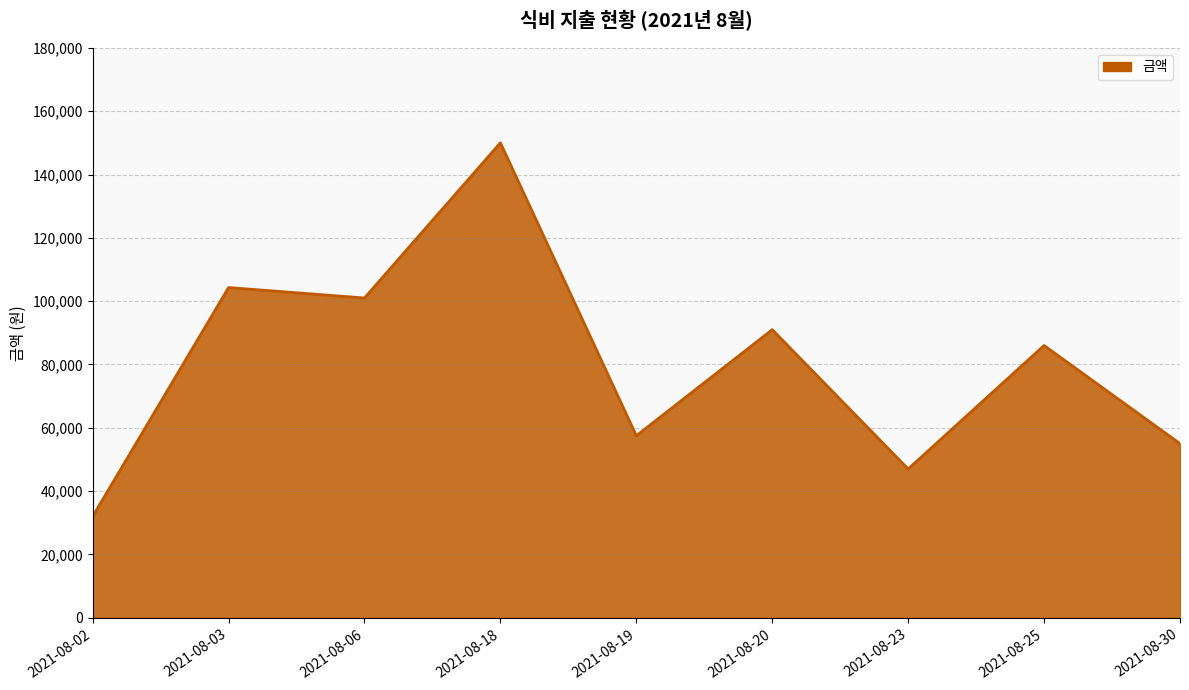

What is the change in value from 2021-08-02 to 2021-08-19?

+25500